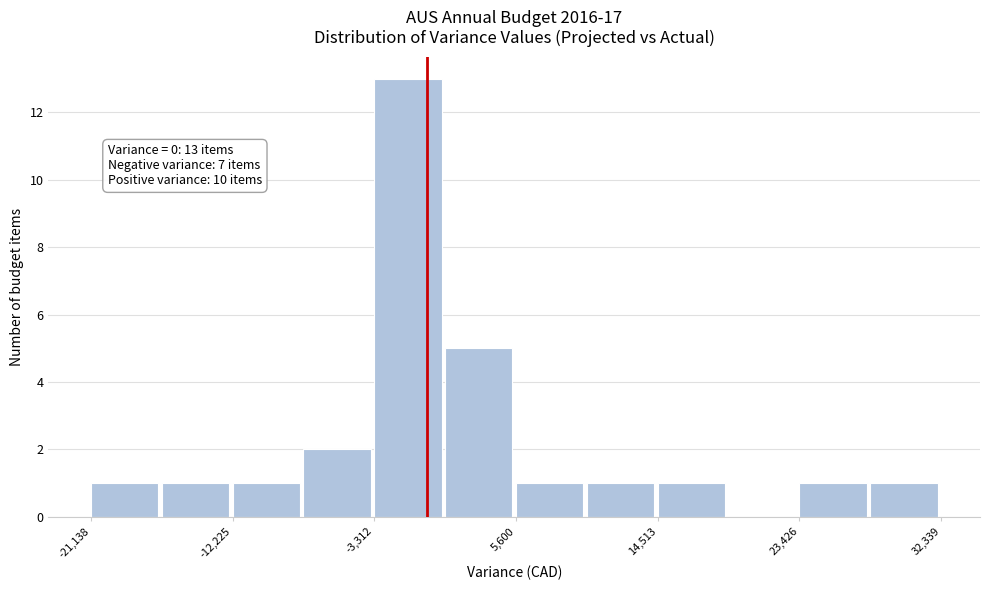

Over which range of the x-axis is the bar tallest?

-3000 to 1000